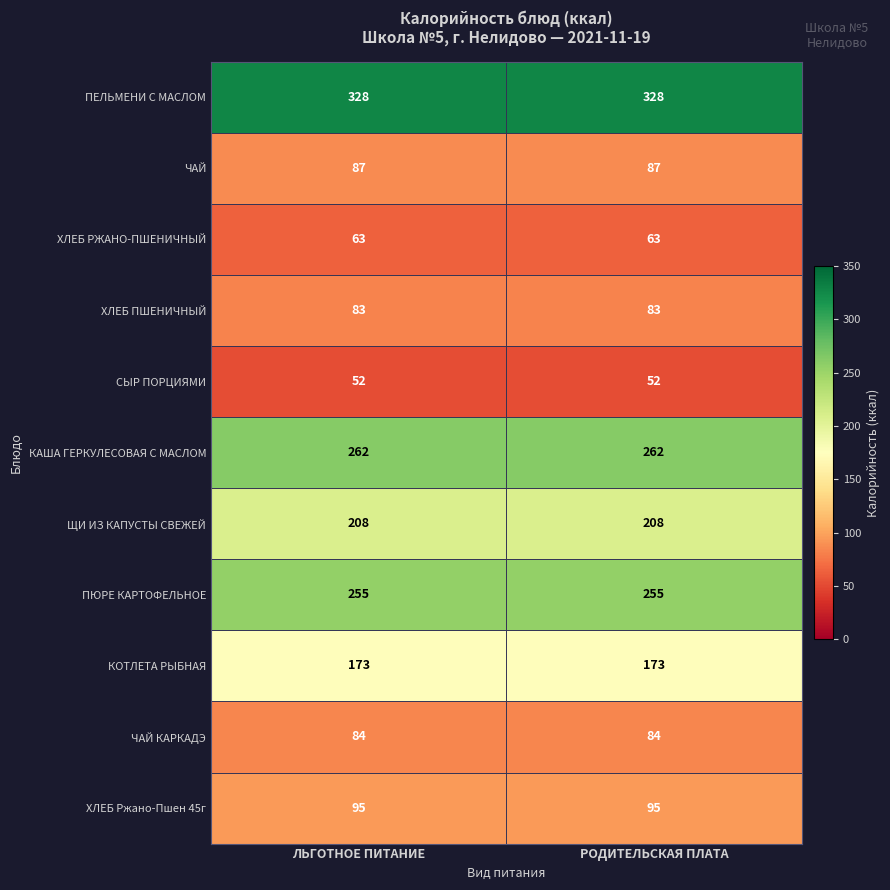

What is the difference between the highest and lowest values at ЛЬГОТНОЕ ПИТАНИЕ?

276